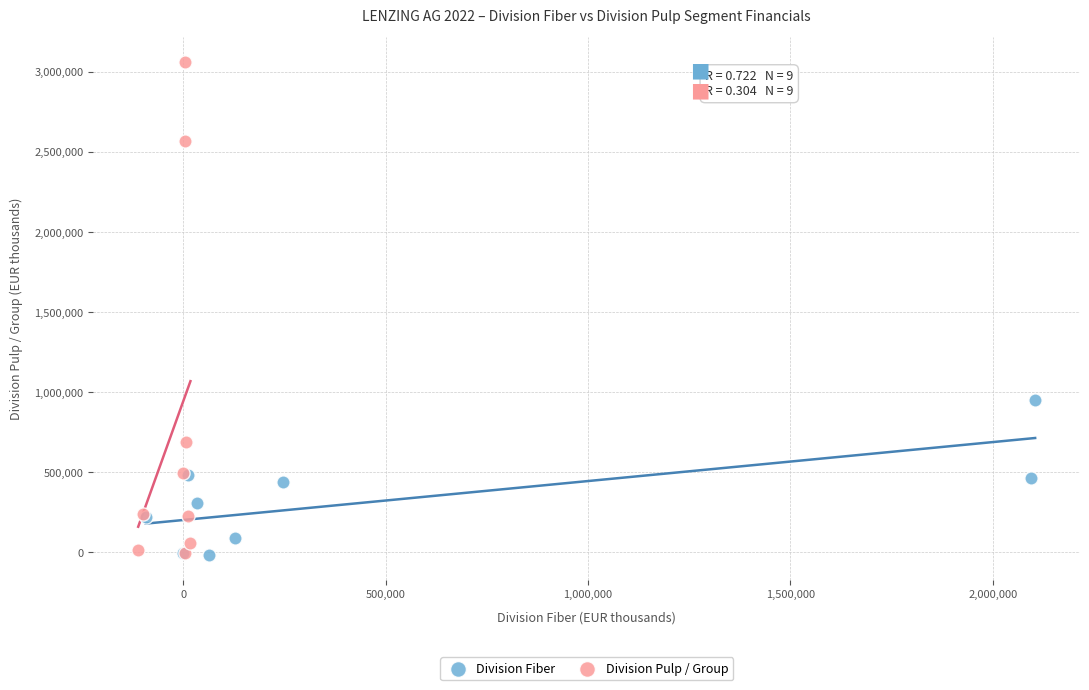

Which series contains the highest Y value?

Division Pulp / Group